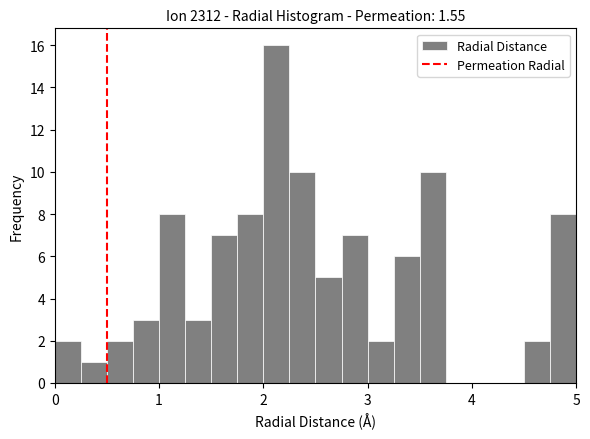

Around what value on the x-axis is the tallest bar? Give the approximate position of its centre, as read against the axis.

2.1